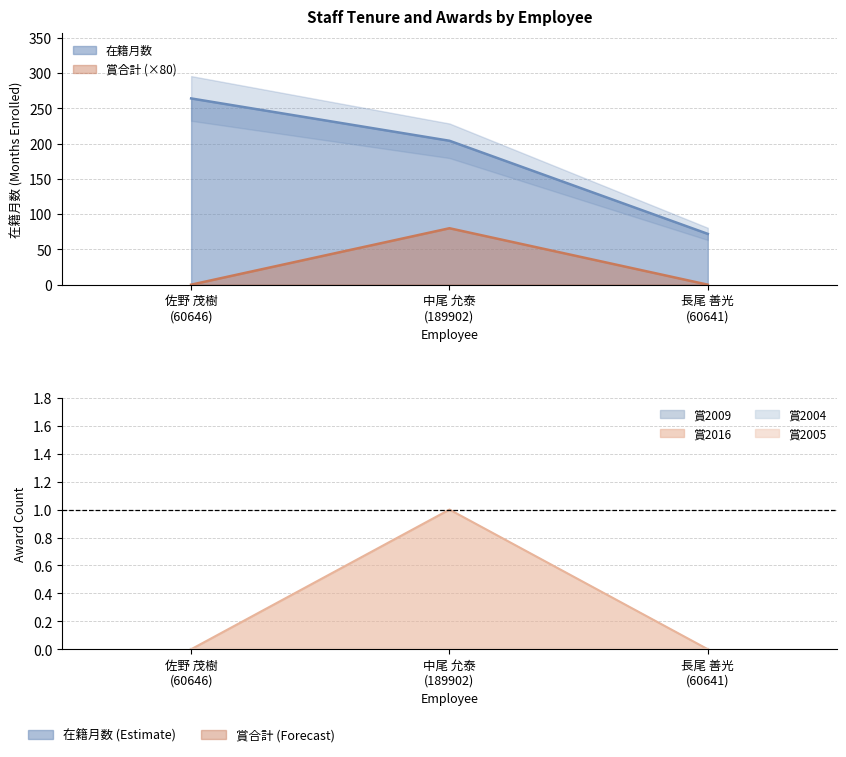

True or false: 賞合計 has a value of 29 at 佐野 茂樹
(60646).

False